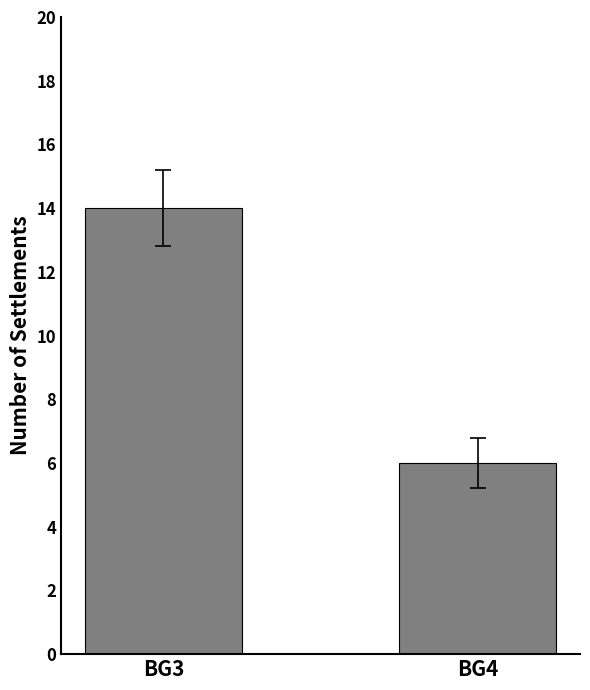

How many values are below 14?

1